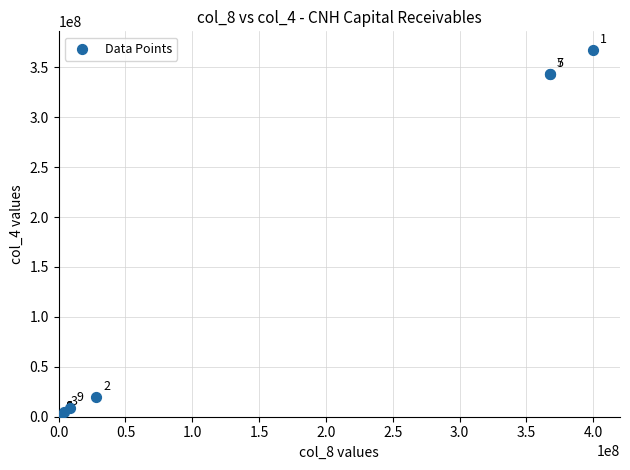

What Y value in the scatter plot is closest to 183786364?

343183216.4